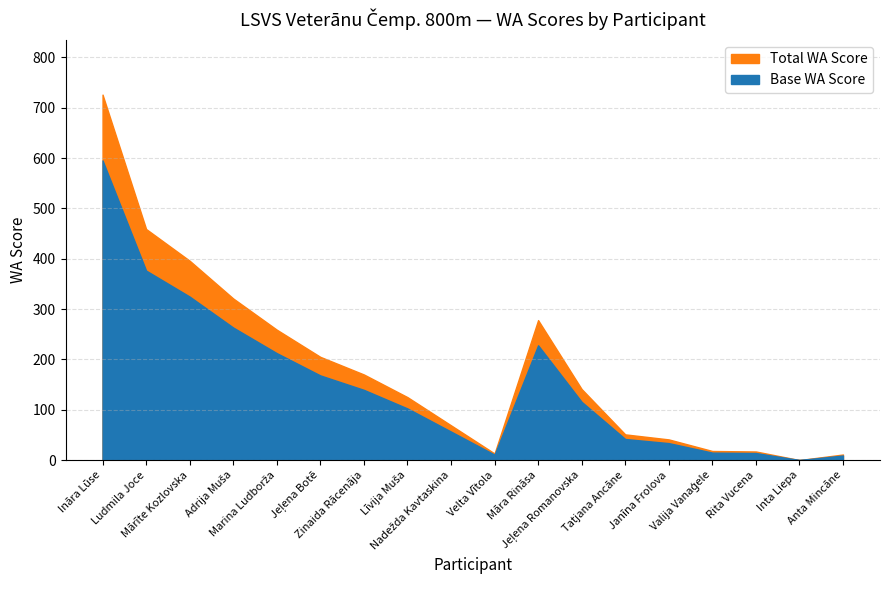

What is the difference between the maximum and minimum values in the WA Score series?

726